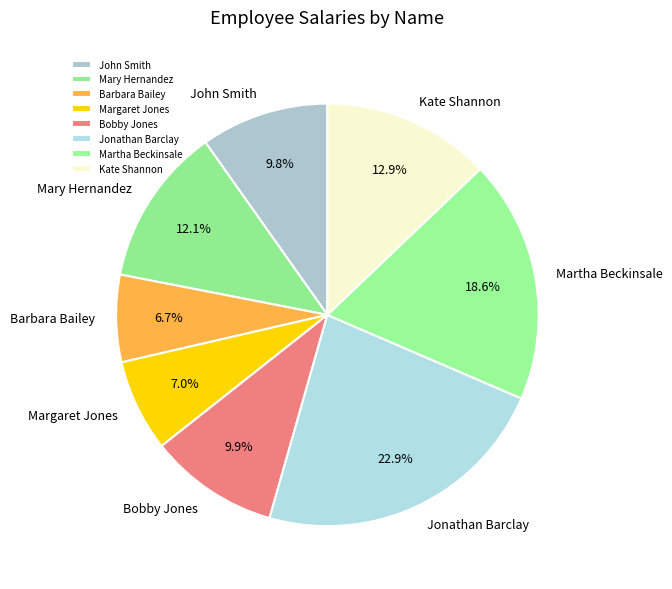

Is the sum of Kate Shannon and Jonathan Barclay greater than half?

No